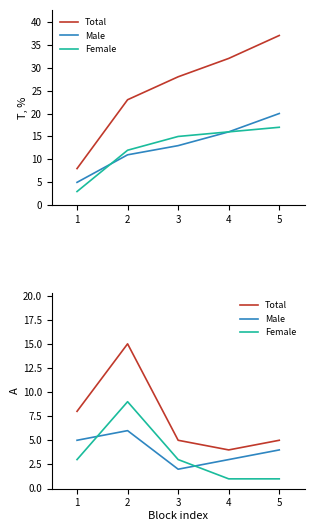

What is the difference between the Total values at 3 and 4?

1